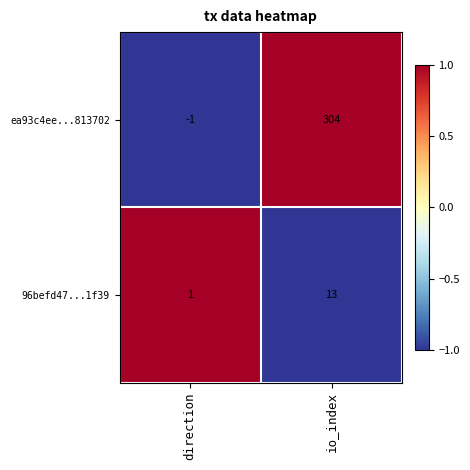

List the labels in order of 96befd47...1f39 value, smallest first.

direction, io_index